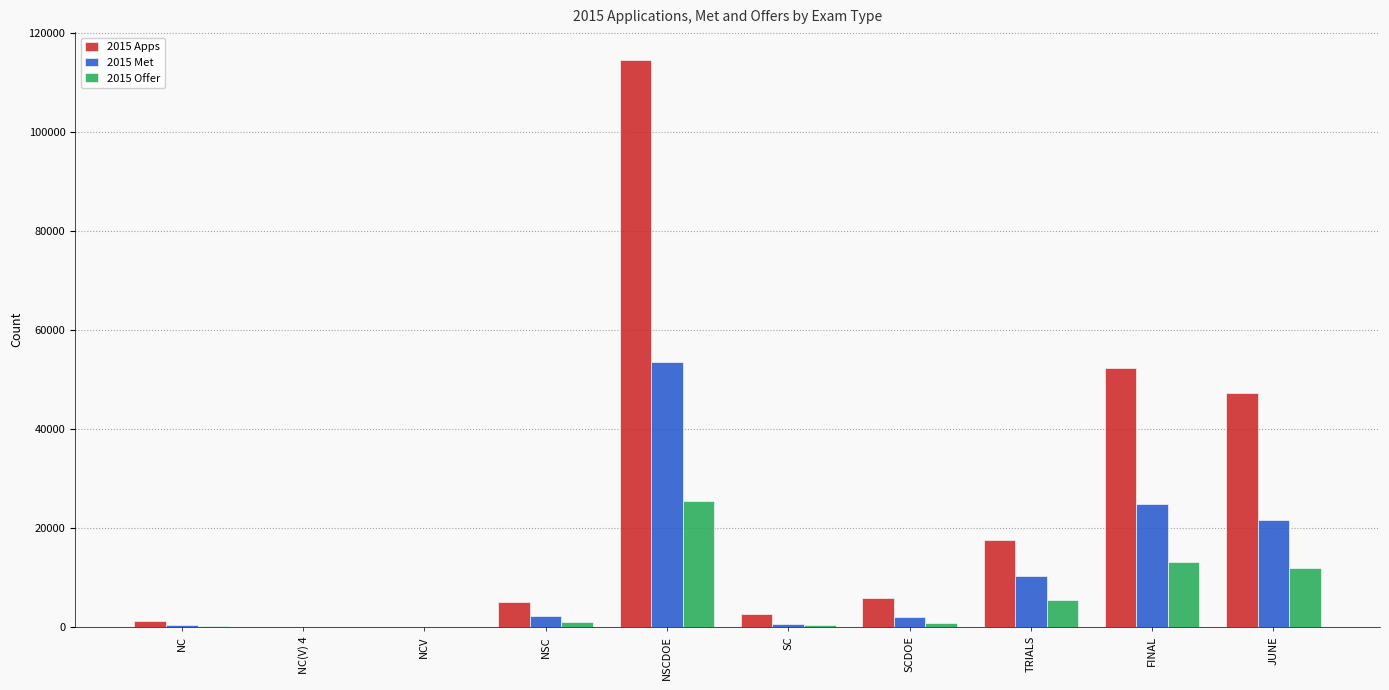

Which series has the largest total across all categories?

2015 Apps